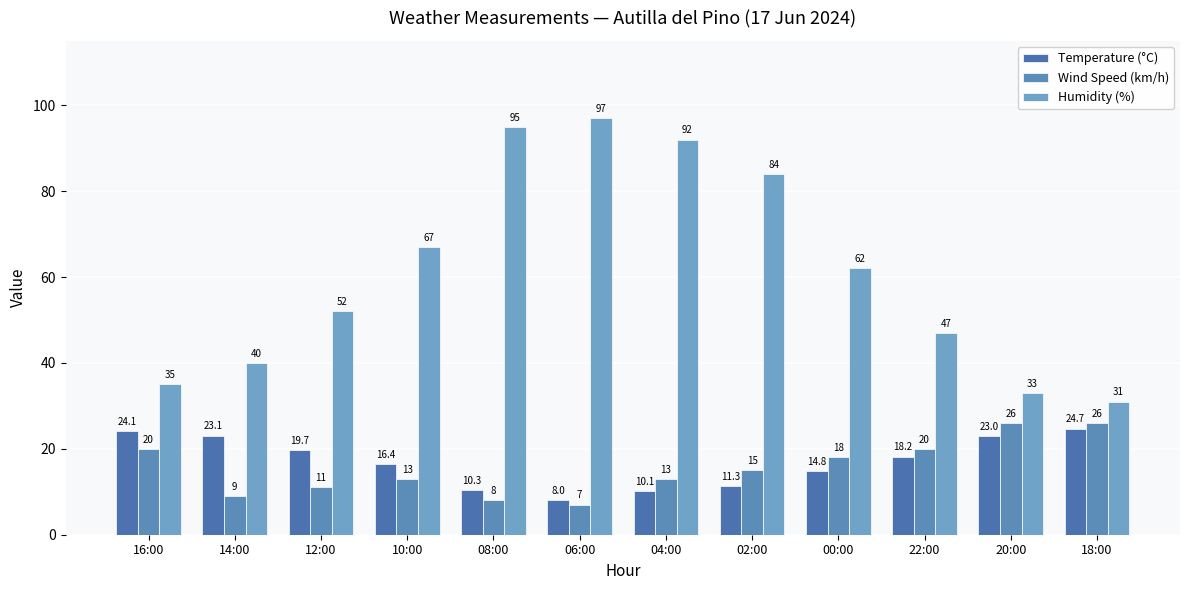

What is the smallest value displayed?

7.0